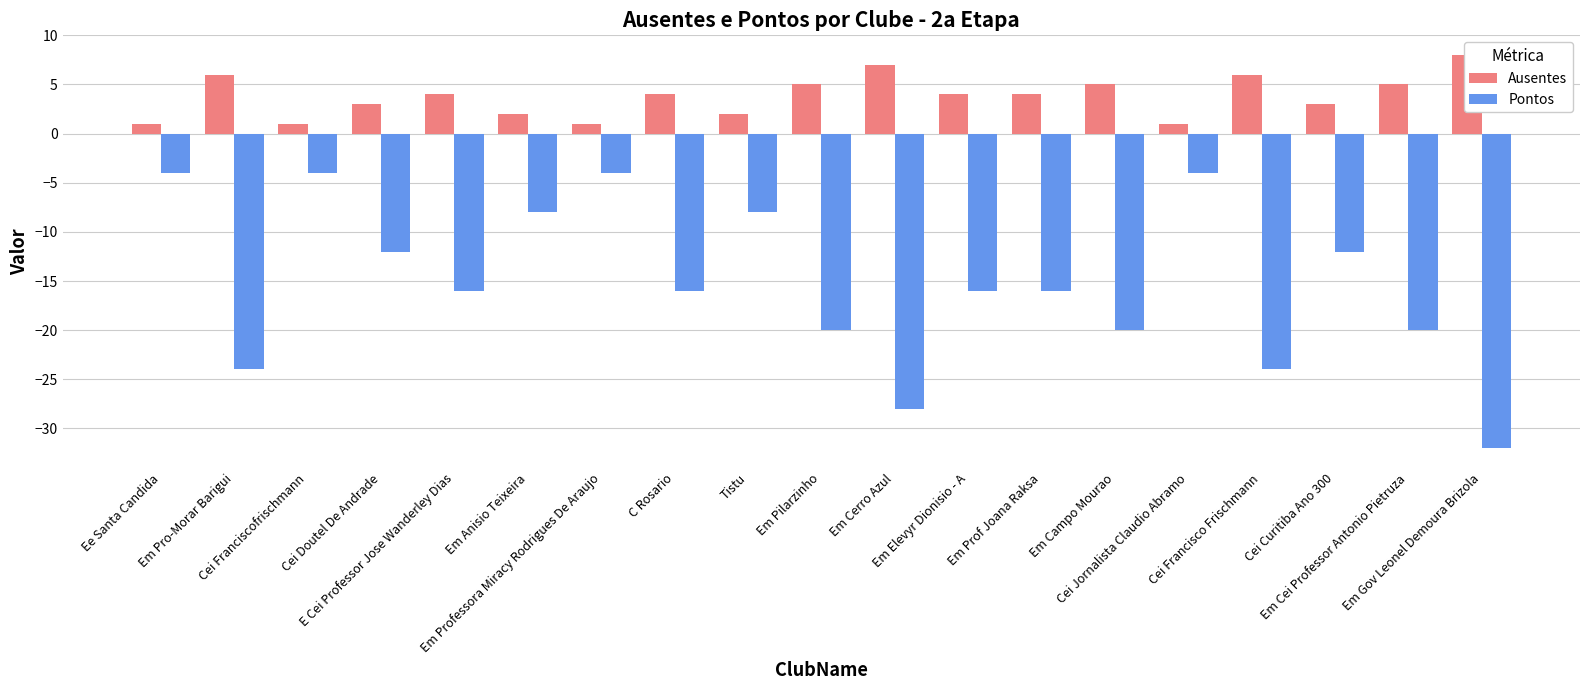

How many bars are there in each group?

2